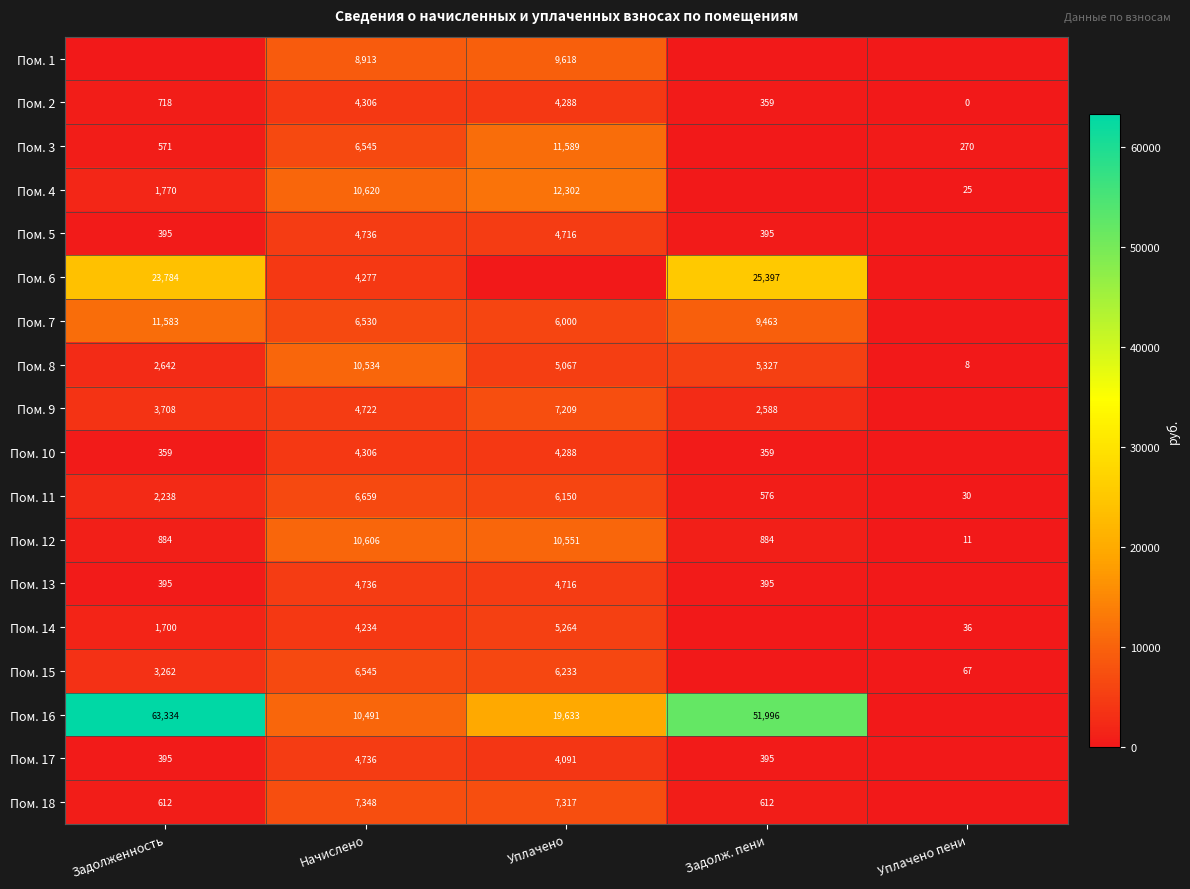

Where is Пом. 11 nearest to the value 3344?

Задолженность